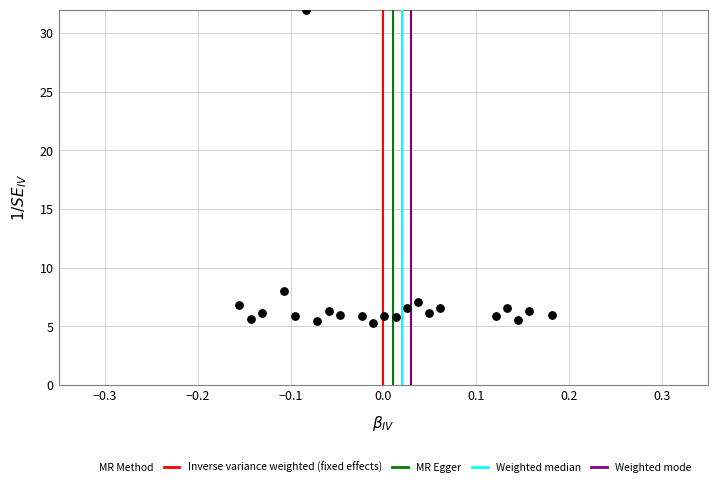

What is the range of X values (max minus min)?

0.3